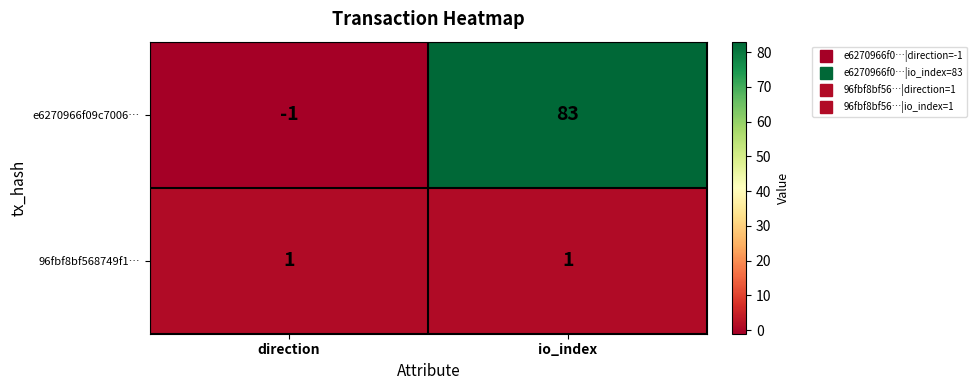

The 96fbf8bf568749f1… series shows 0 at direction. True or false?

False